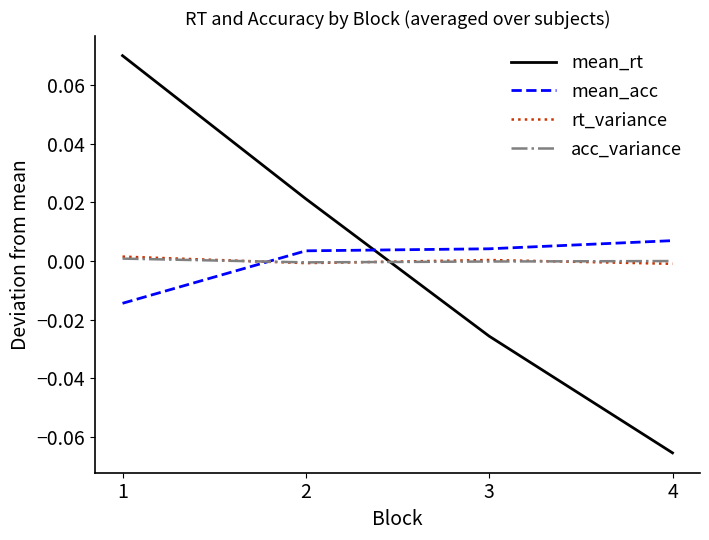

How many intersections are there between mean_acc and acc_variance?

1